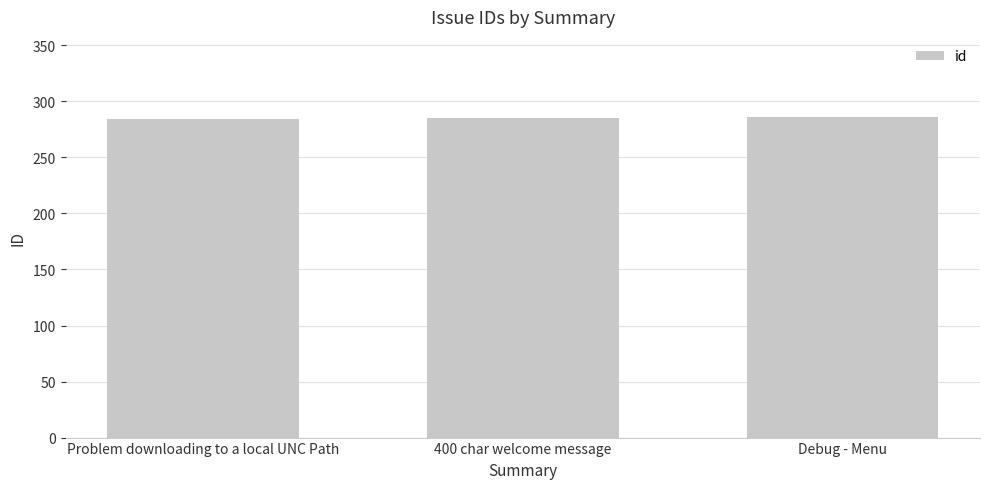

What is the minimum value shown in the chart?

284